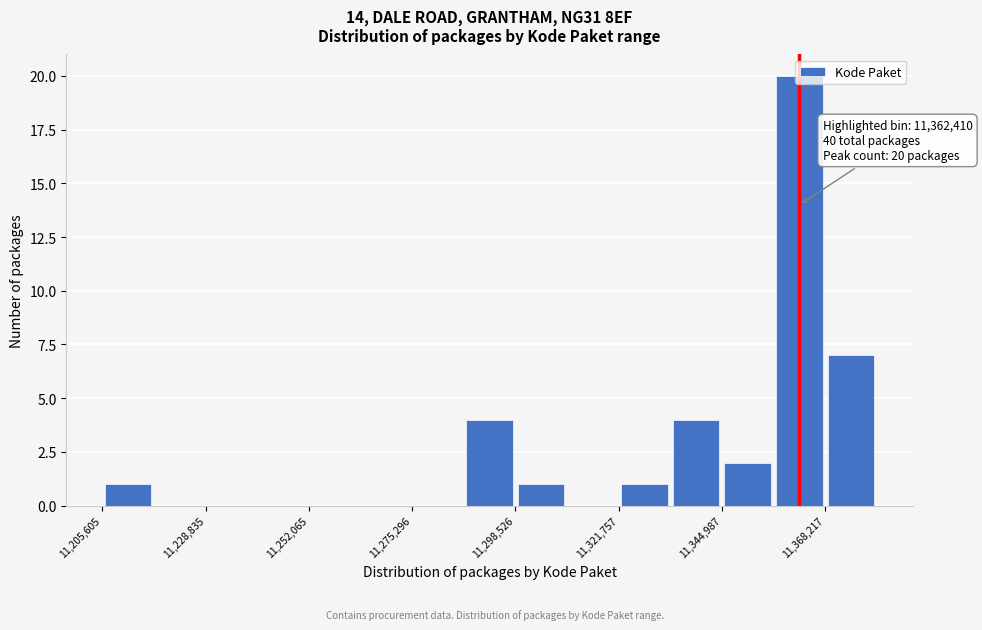

Read against the x-axis, roughly where is the centre of the tallest bar?

11360000